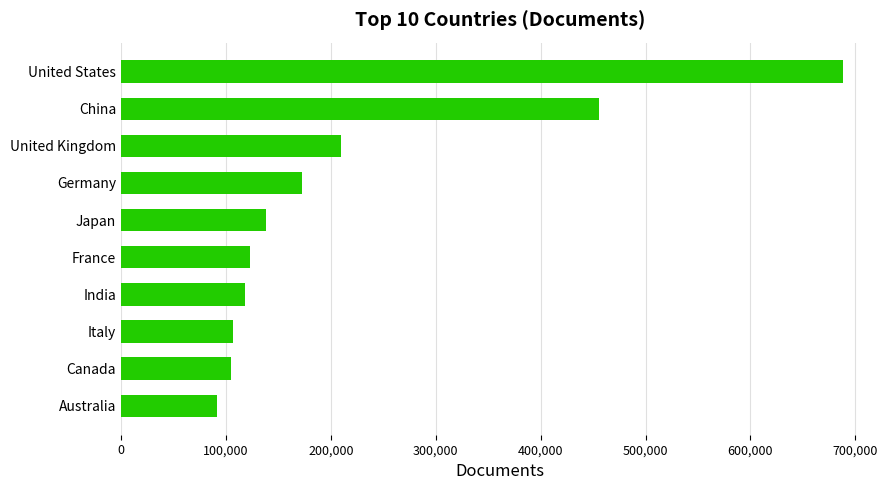

What is the change in value from Canada to United Kingdom?

+104655